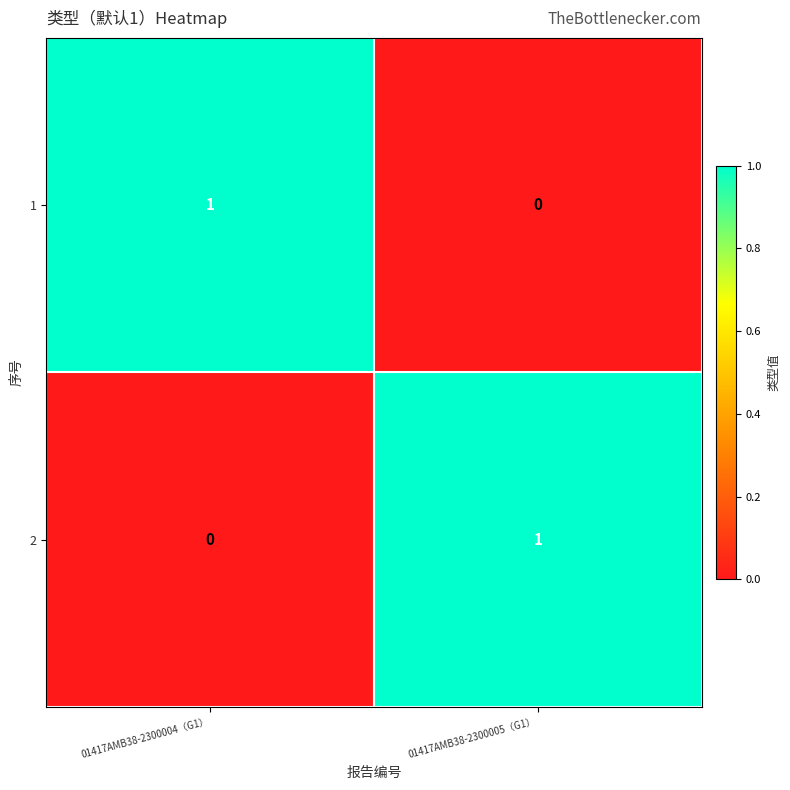

Is it true that 2 equals 2 at 01417AMB38-2300005（G1）?

False